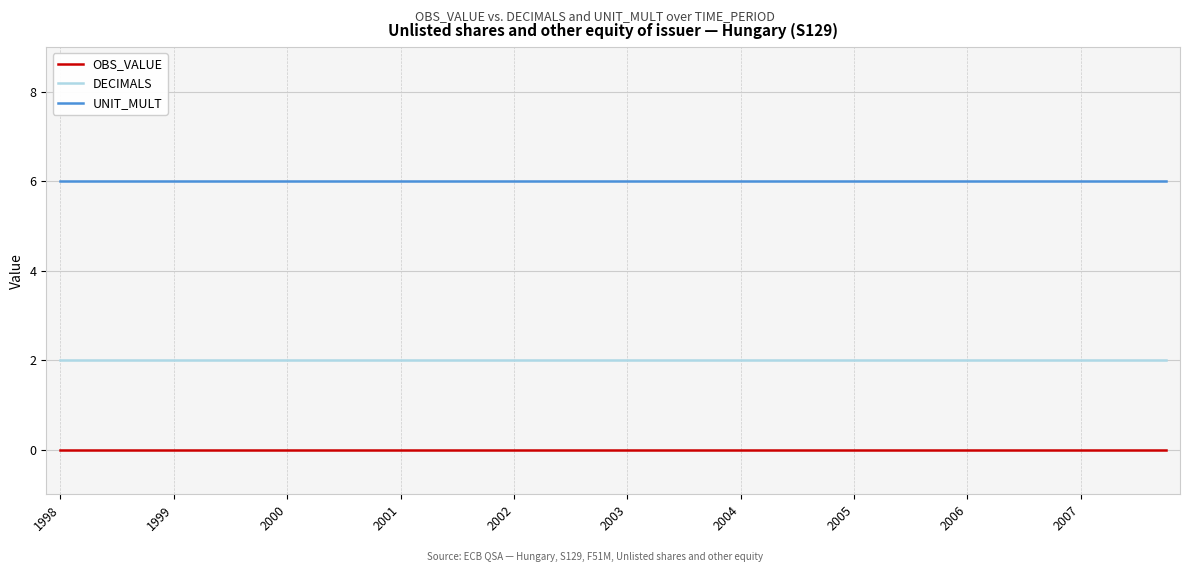

True or false: UNIT_MULT and DECIMALS intersect in this chart.

False